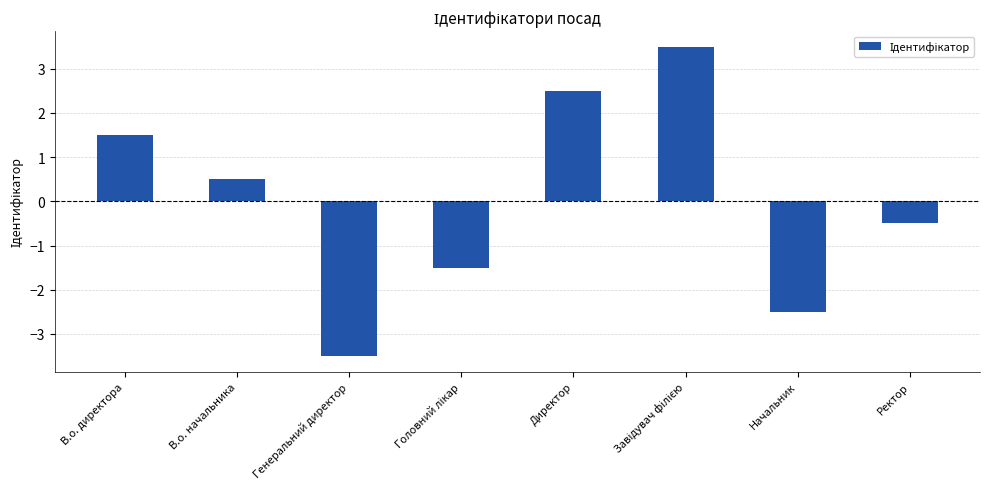

Reading left to right, transcribe all the data shown in this chart.

1.5	0.5	-3.5	-1.5	2.5	3.5	-2.5	-0.5